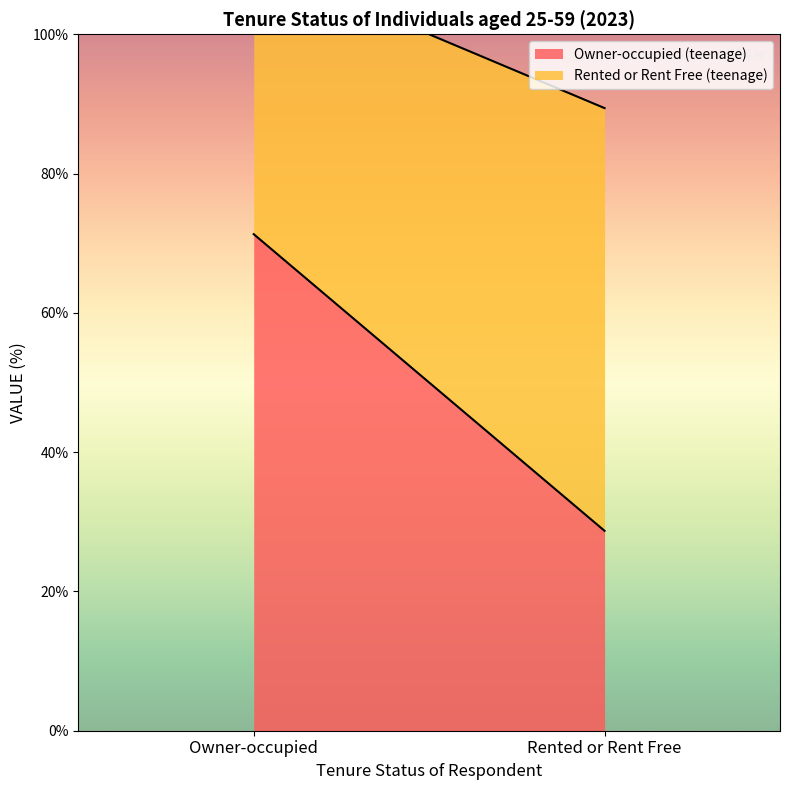

What are all the series names shown in the legend?

Owner-occupied (teenage), Rented or Rent Free (teenage)